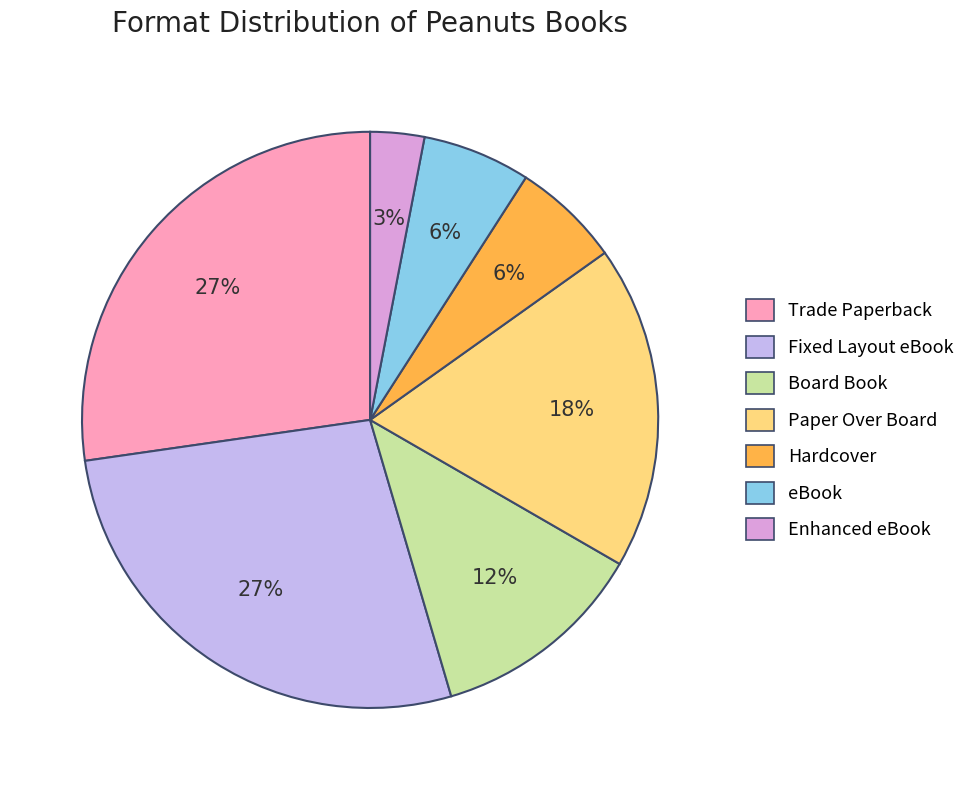

To the nearest percent, what percentage of the pie is Paper Over Board?

18%